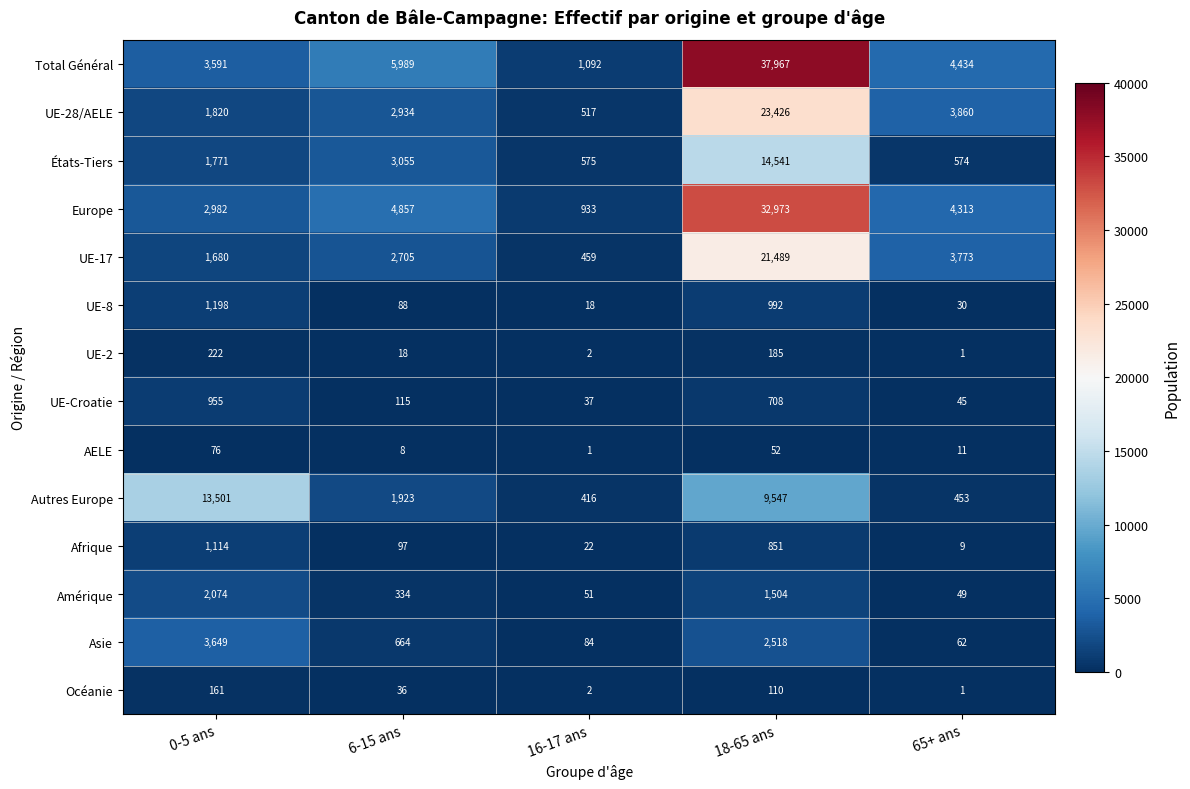

What is the total value across all series at 6-15 ans?

22823